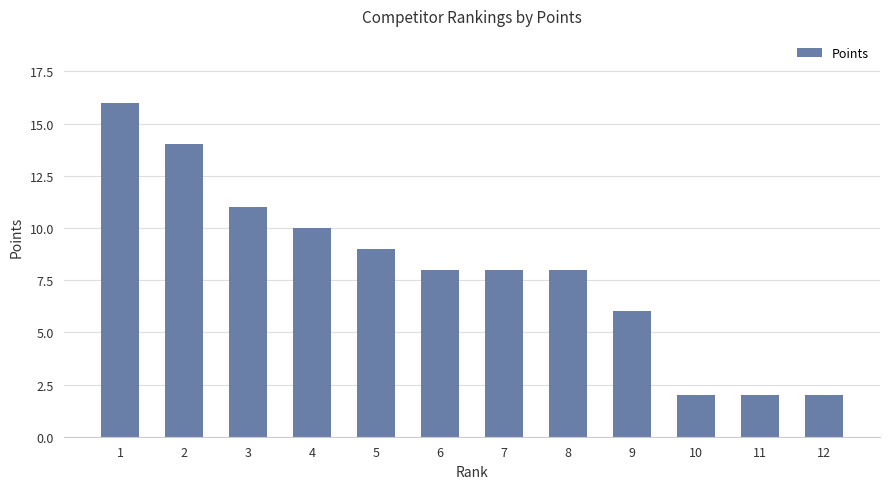

Reading right to left, list all the values displayed in this chart.

2	2	2	6	8	8	8	9	10	11	14	16